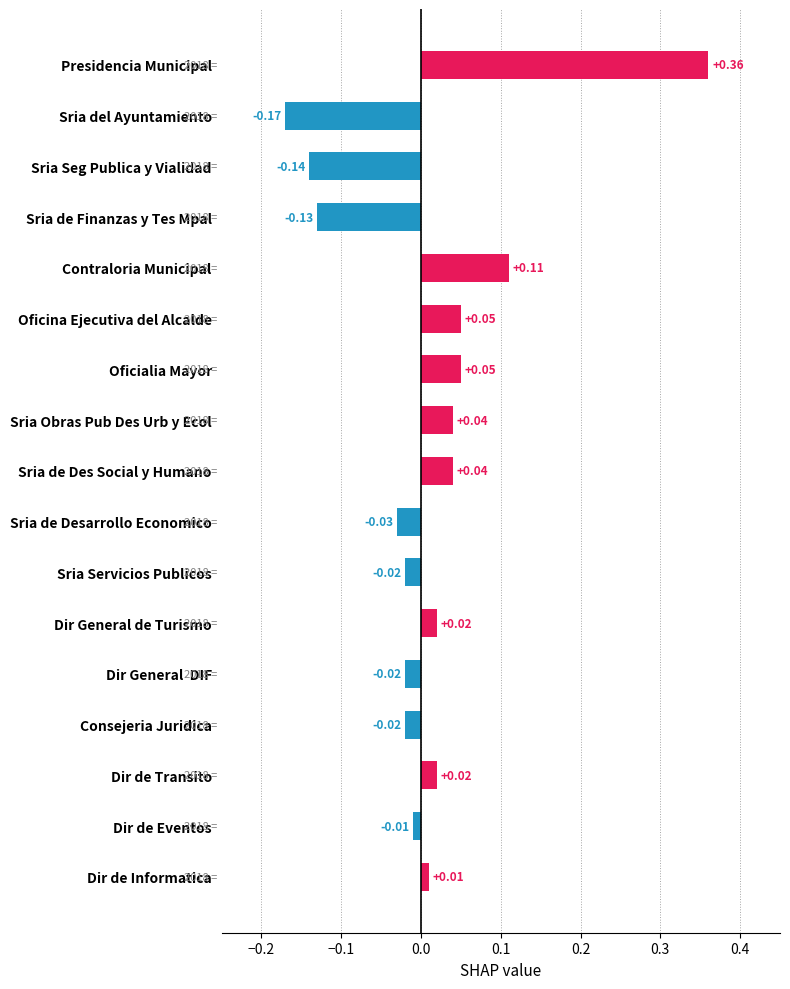

At which label is the value closest to 0?

Dir de Eventos